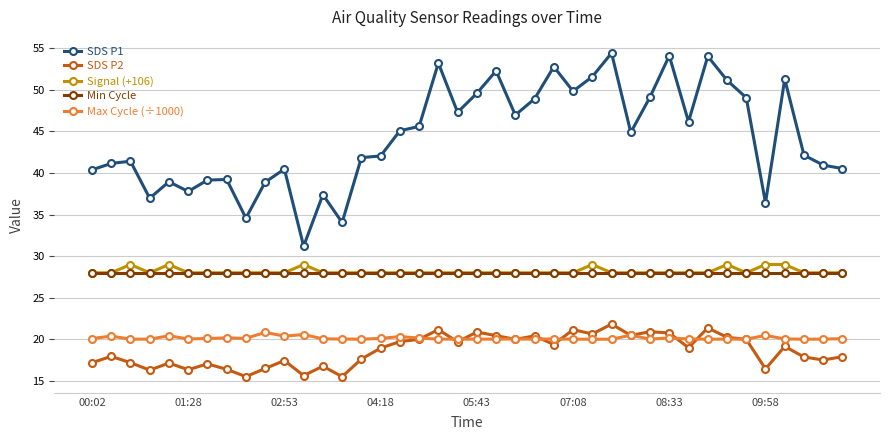

What is the minimum value for SDS P1?

31.2